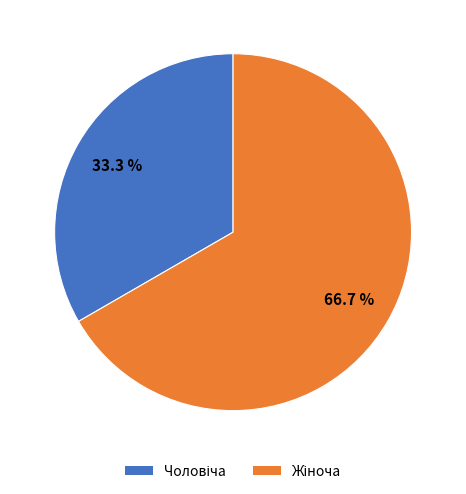

Is there any slice that represents more than half of the pie?

Yes